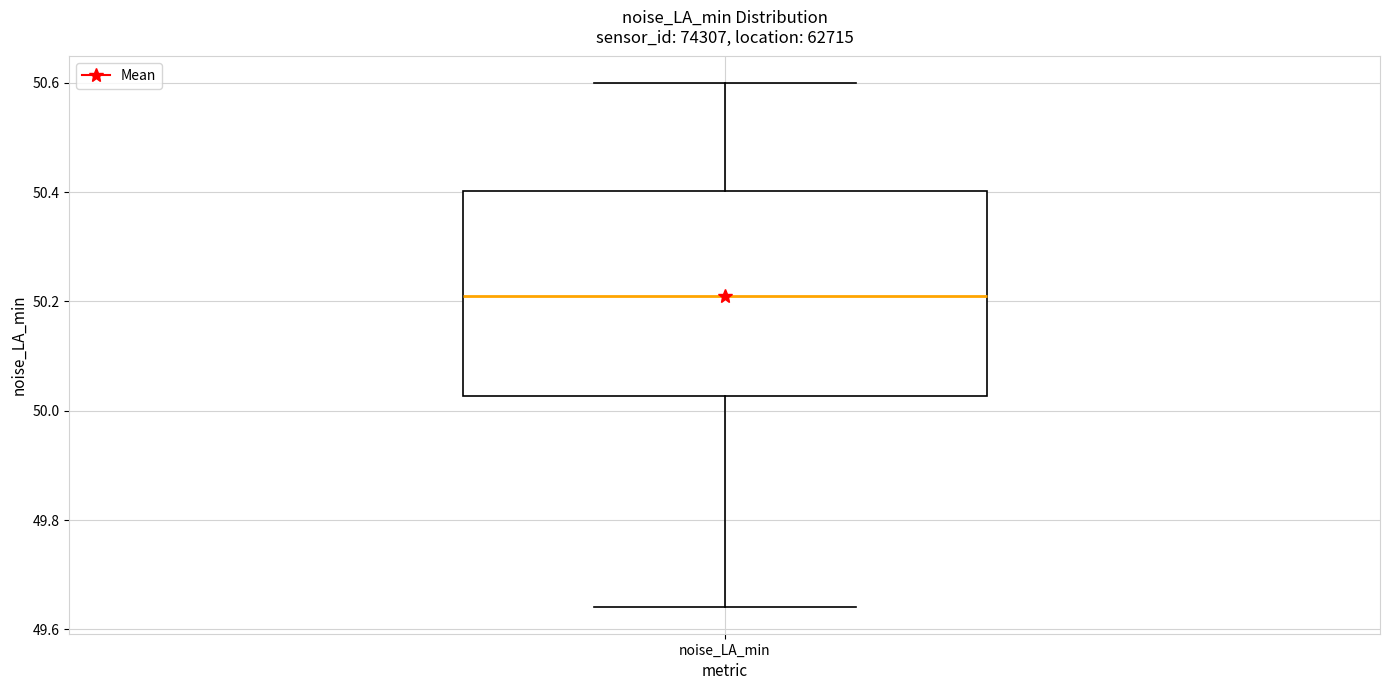

Read this box plot against the y-axis: the position of the median line, the range covered by the box, and the ends of both whiskers. The values are not printed on the chart, so give them approximately, as read against the axis.

median 50.22, box 50.02 to 50.40, whiskers 49.64 to 50.60